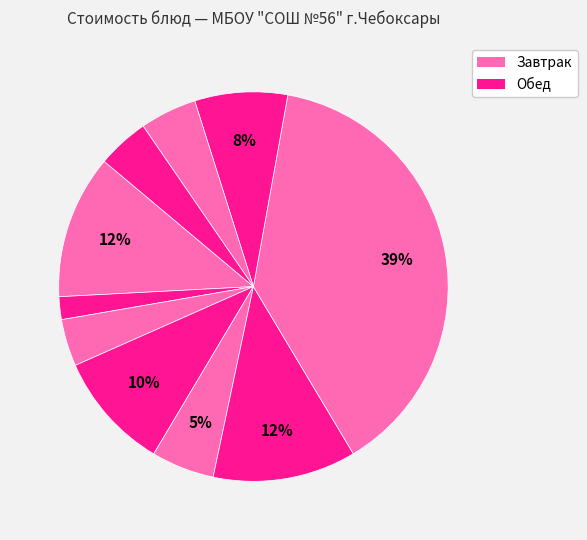

What is the smallest slice in the pie chart?

Чай с сахаром